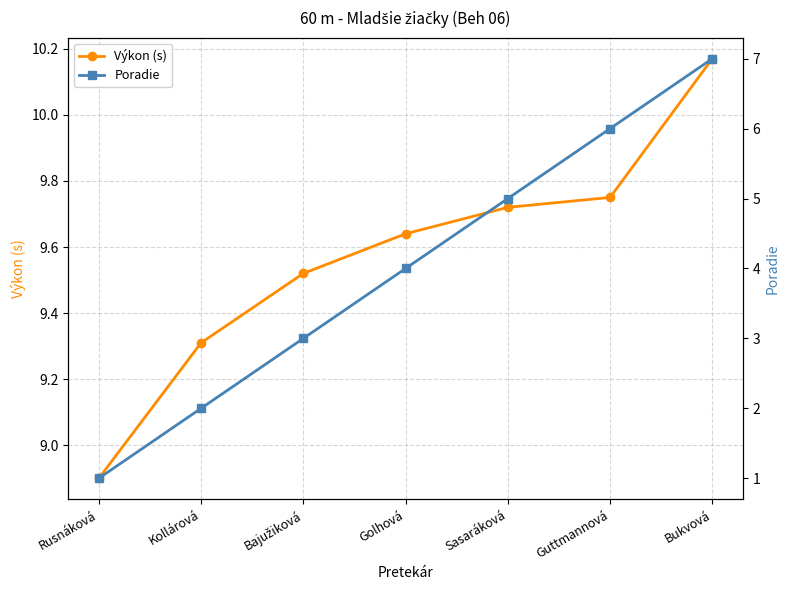

What is the maximum value for Výkon (s)?

10.2